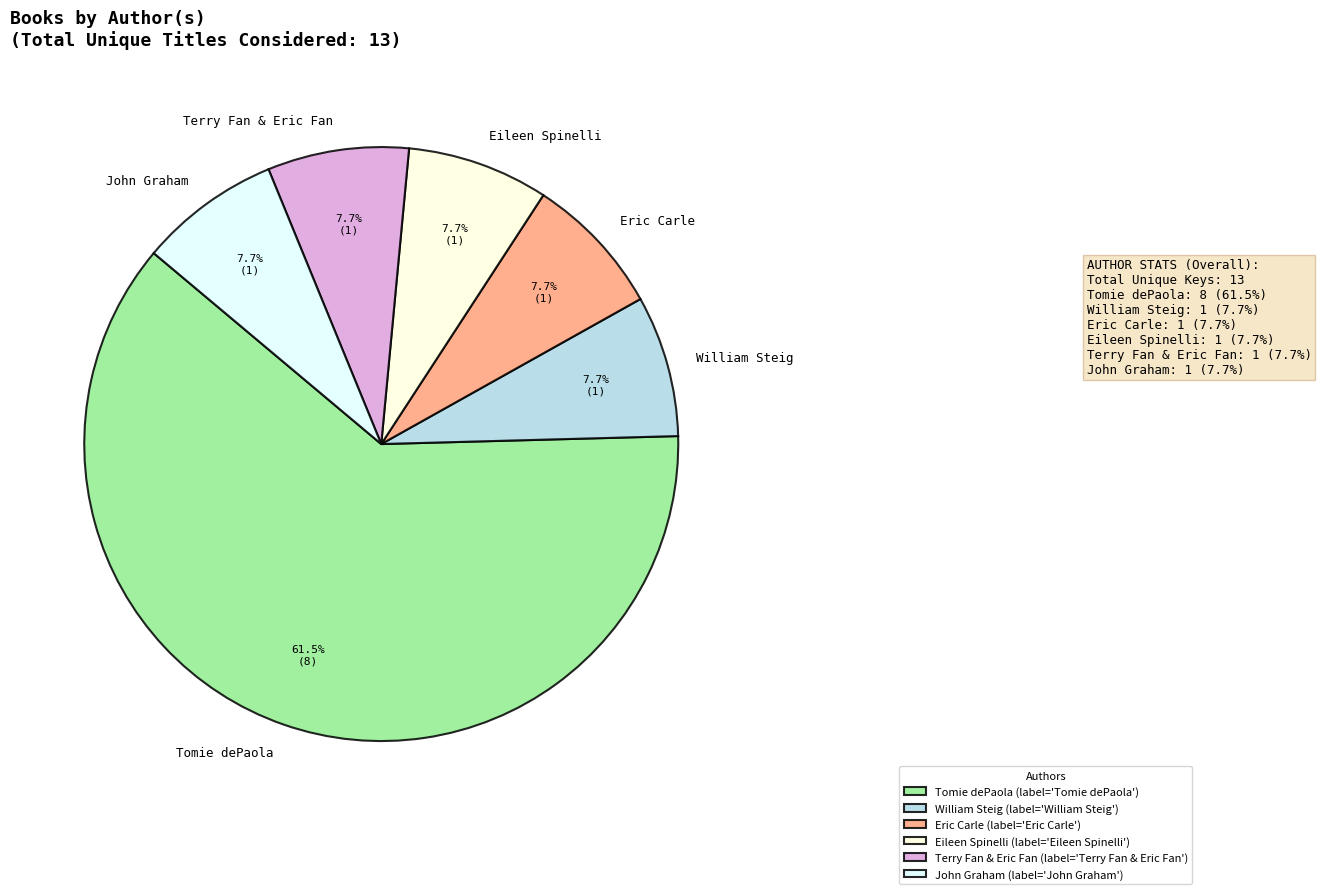

To the nearest percent, what portion does Terry Fan & Eric Fan represent?

8%